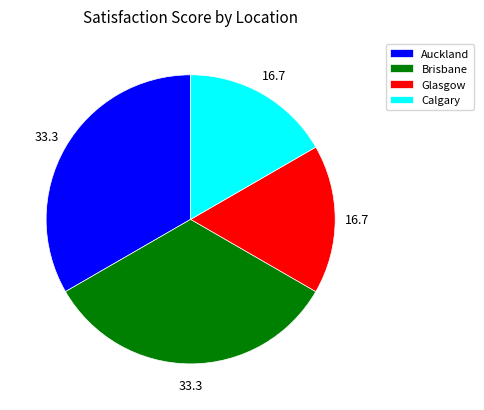

The Glasgow slice represents 31% of the pie. True or false?

False